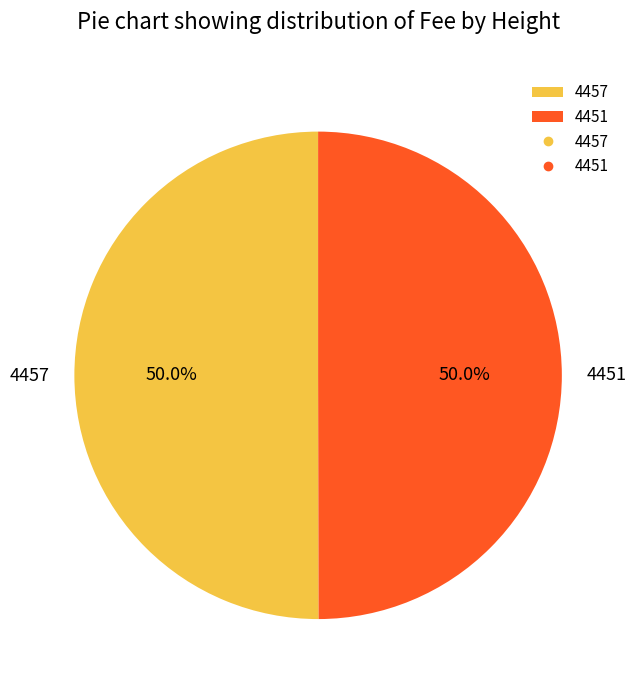

Is it true that 4457 is 50% of the pie?

True